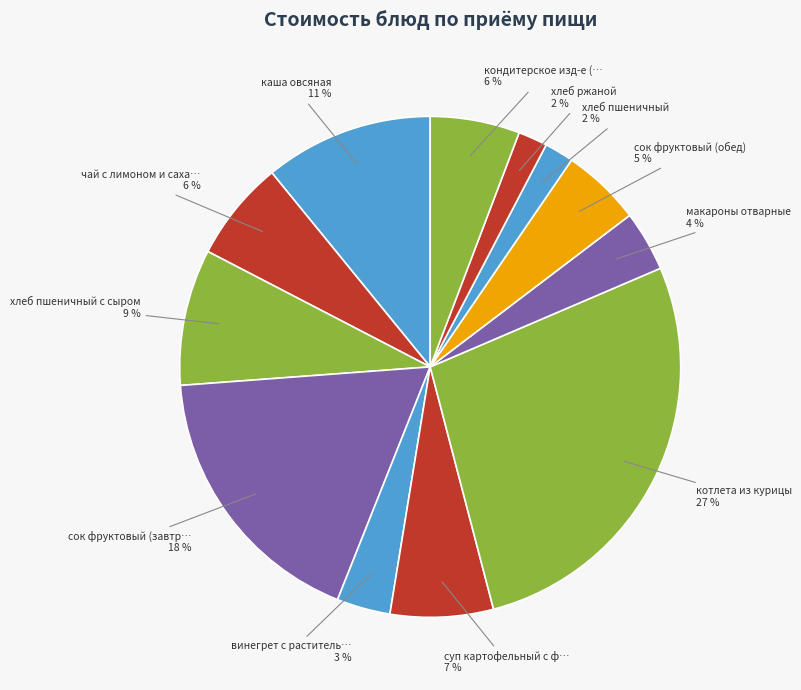

How many slices are in this pie chart?

12